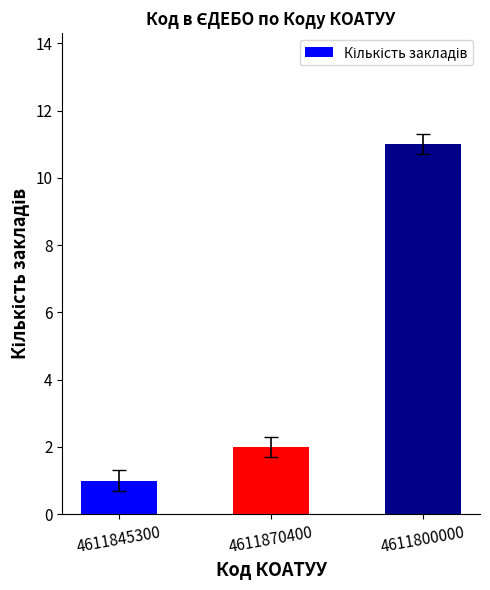

Count the number of data series in this chart.

1